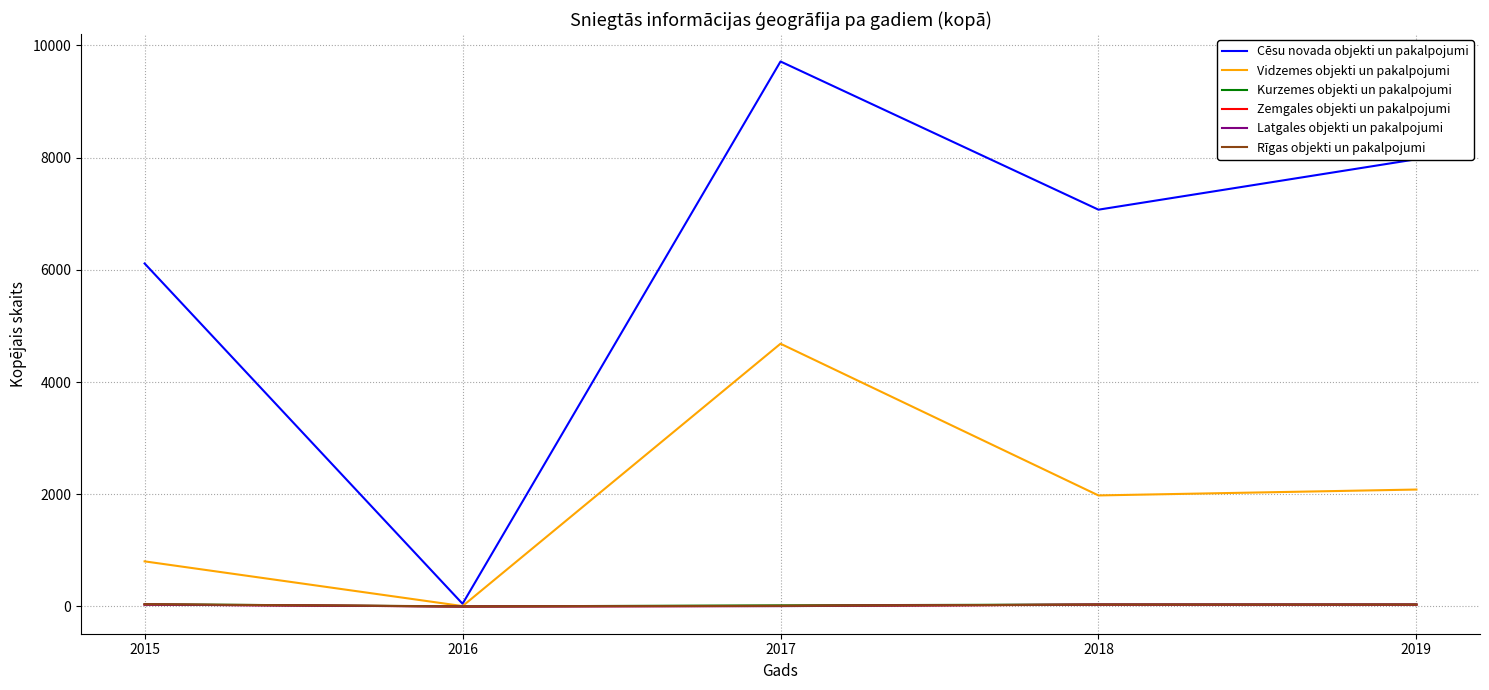

What is the sum of all Kurzemes objekti un pakalpojumi values?

131